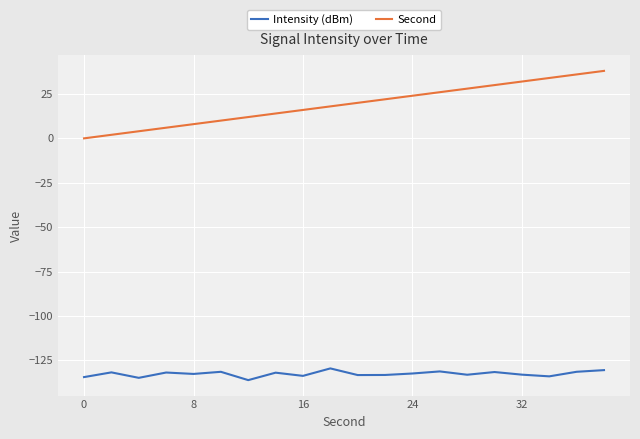

What is the highest value of the Second series?

38.0